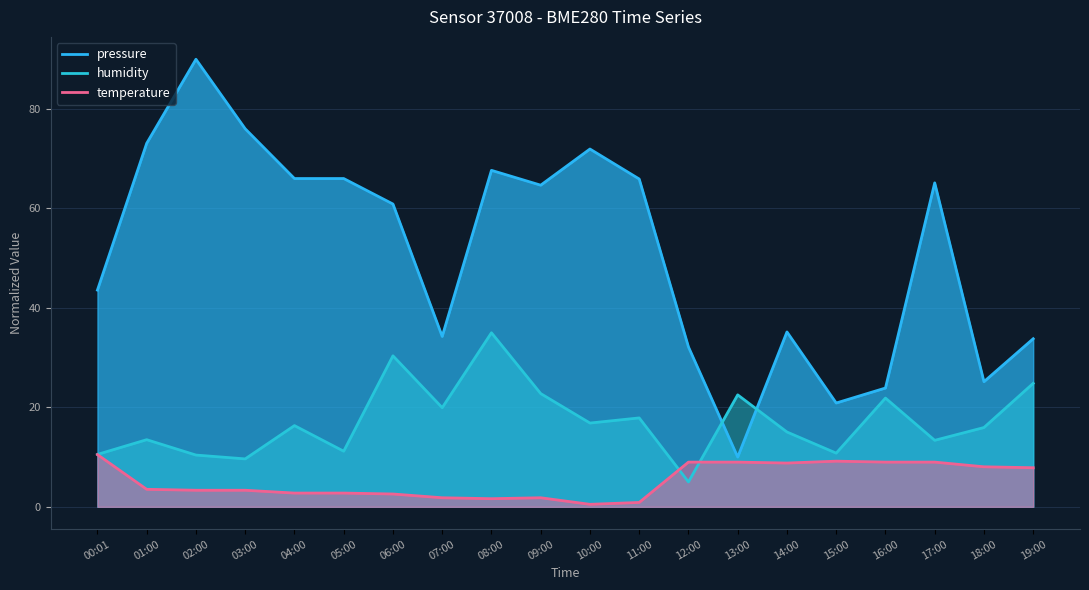

True or false: pressure has more than 0 interior local peaks.

True